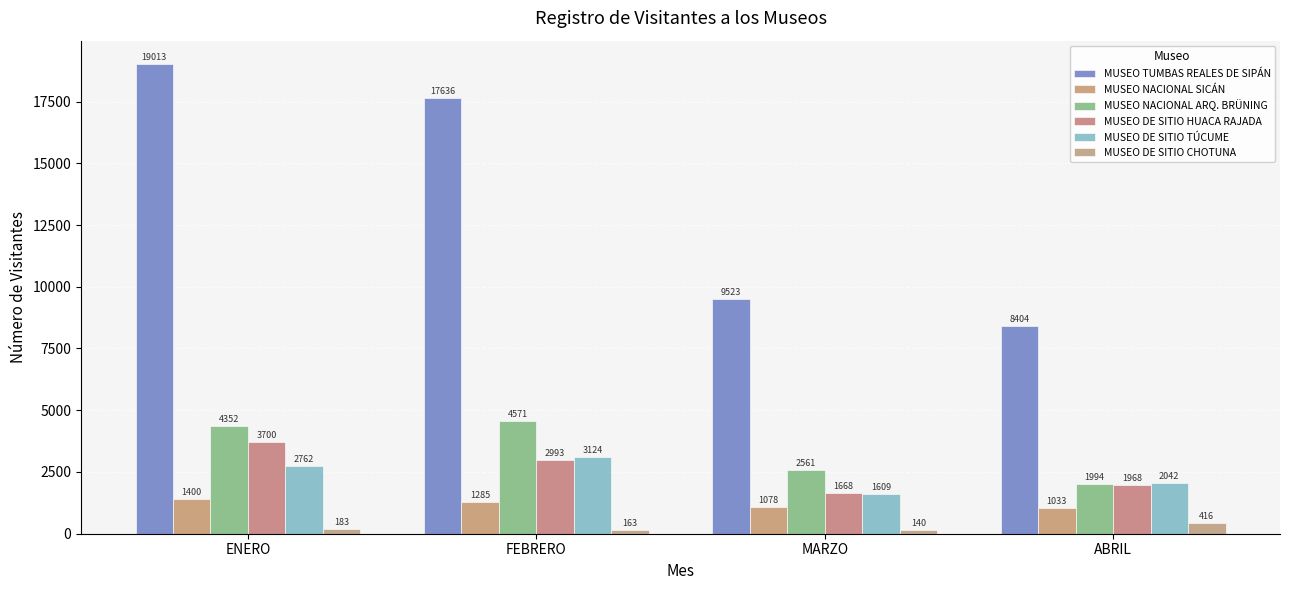

Reading left to right, what are all the values shown in this chart?

MUSEO TUMBAS REALES DE SIPÁN: 19013	17636	9523	8404
MUSEO NACIONAL SICÁN: 1400	1285	1078	1033
MUSEO NACIONAL ARQ. BRÜNING: 4352	4571	2561	1994
MUSEO DE SITIO HUACA RAJADA: 3700	2993	1668	1968
MUSEO DE SITIO TÚCUME: 2762	3124	1609	2042
MUSEO DE SITIO CHOTUNA: 183	163	140	416